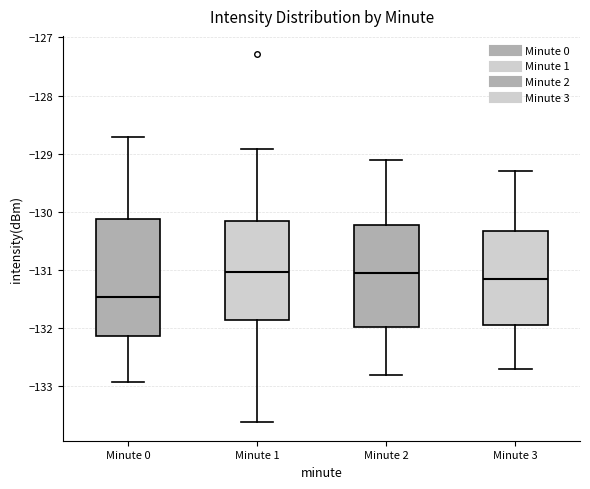

Reading left to right, transcribe this box plot: for each box, give where its median line is, the range the box spans, and where its two whiskers end, as read against the y-axis. The values are not printed on the chart, so give them approximately, as read against the axis.

Minute 0: median -131.5, box -132.1 to -130.1, whiskers -132.9 to -128.7
Minute 1: median -131.0, box -131.9 to -130.2, whiskers -133.6 to -128.9
Minute 2: median -131.0, box -132.0 to -130.2, whiskers -132.8 to -129.1
Minute 3: median -131.1, box -131.9 to -130.3, whiskers -132.7 to -129.3